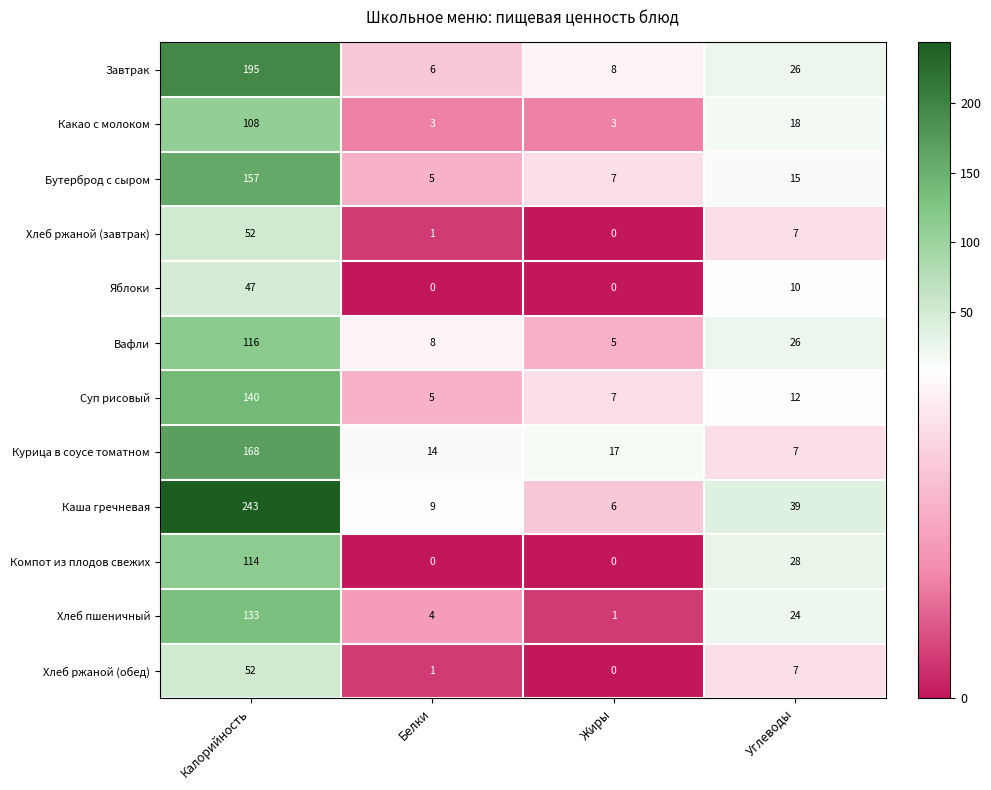

Is it true that Вафли equals 13 at Белки?

False